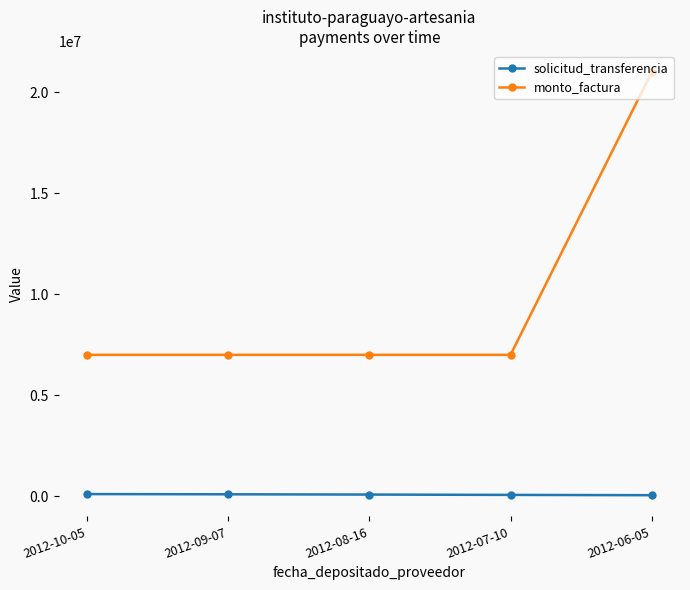

What is the approximate value of monto_factura at 2012-08-16, to the nearest 100?

7000000